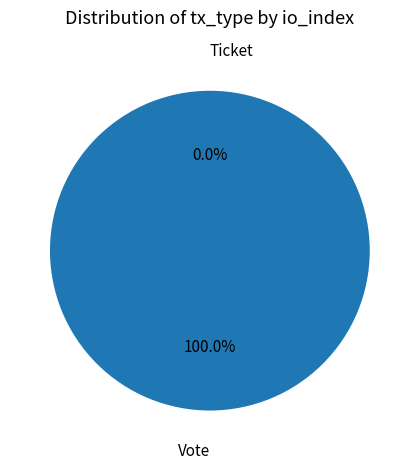

Does any single category account for the majority?

Yes